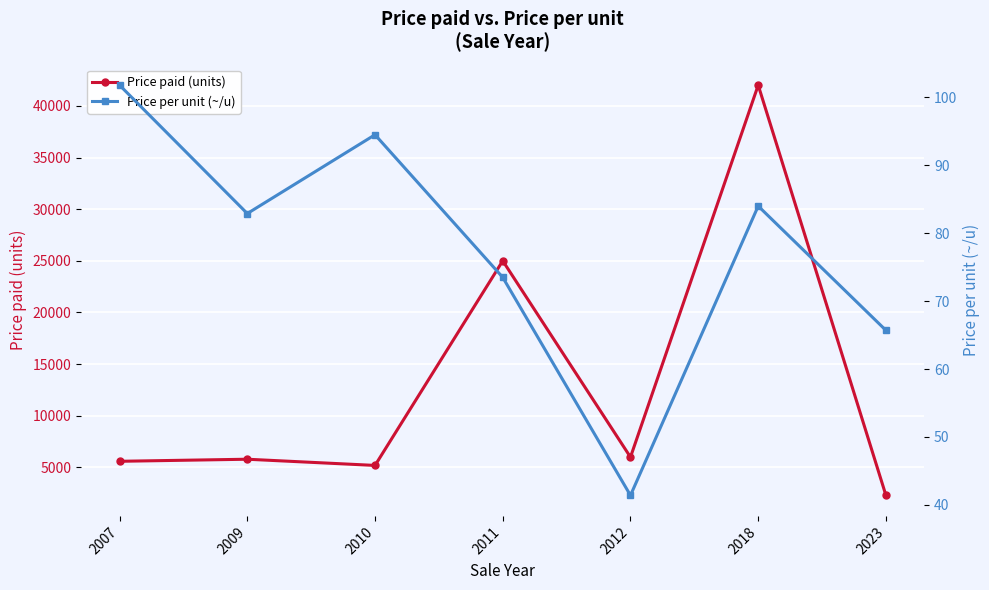

What is the sum of all Price paid (units) values?

91900